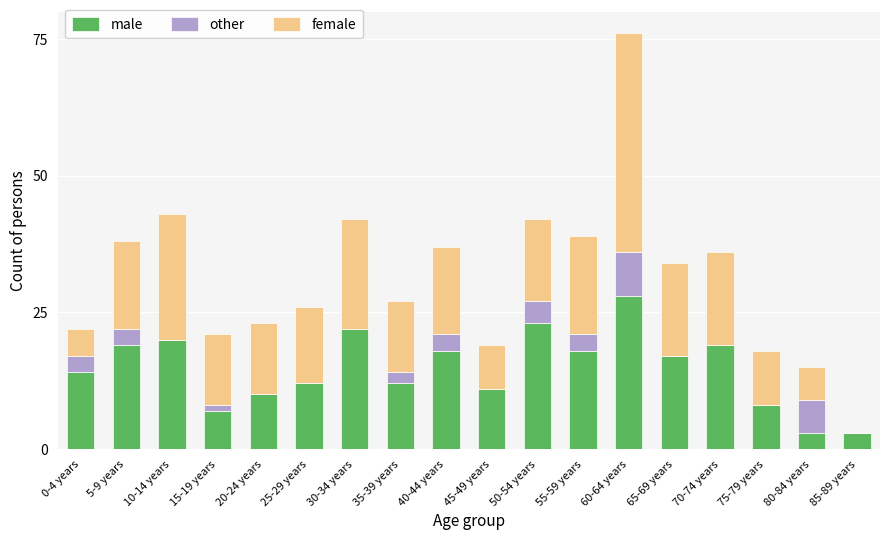

Is it true that male equals 29 at 30-34 years?

False